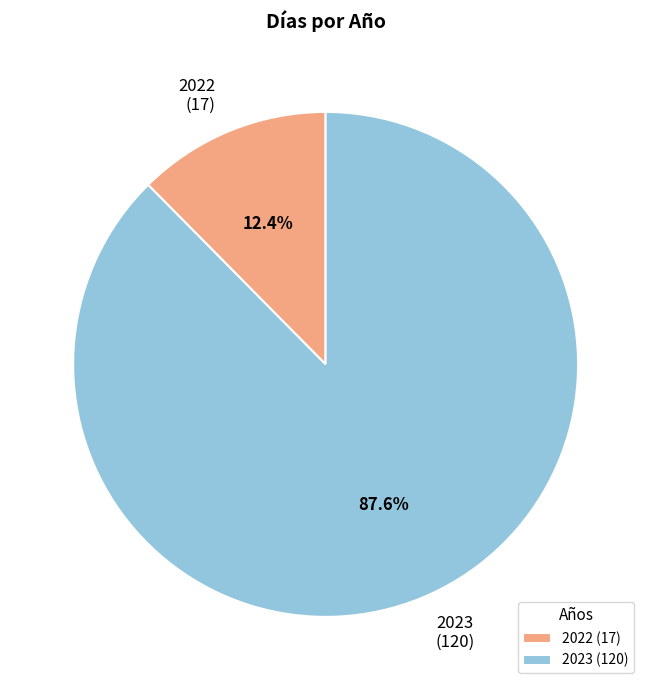

How many slices are in this pie chart?

2